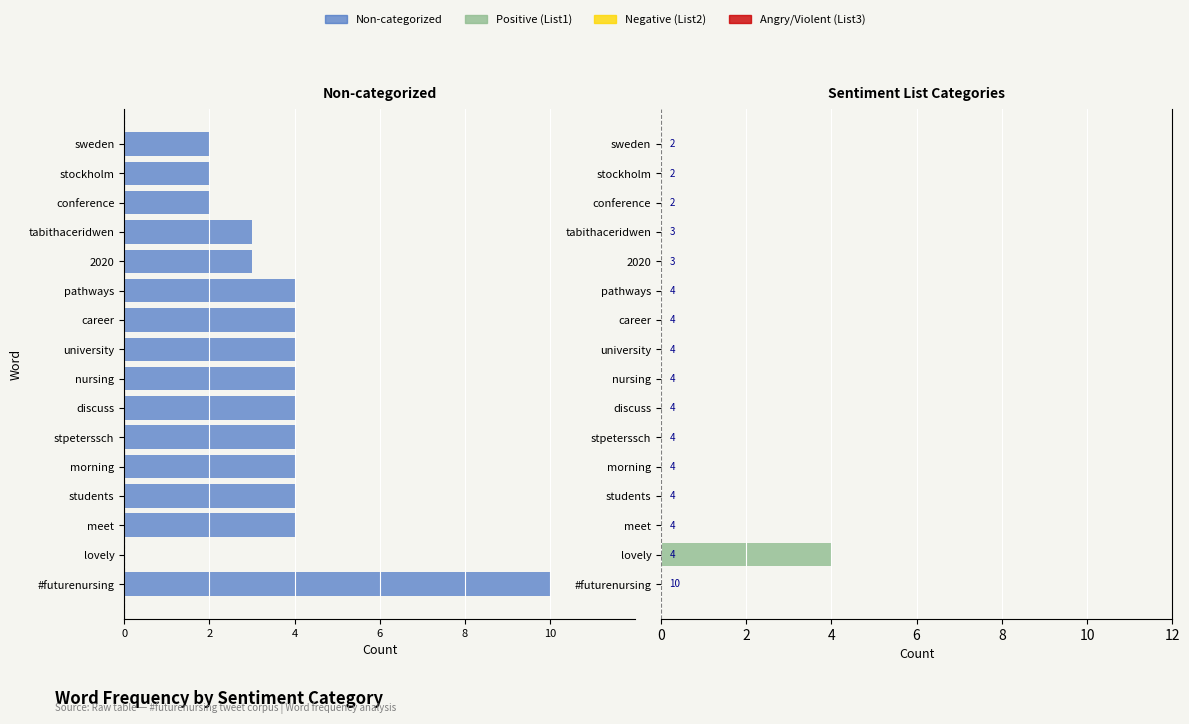

True or false: Non-categorized has a value of -7 at lovely.

False